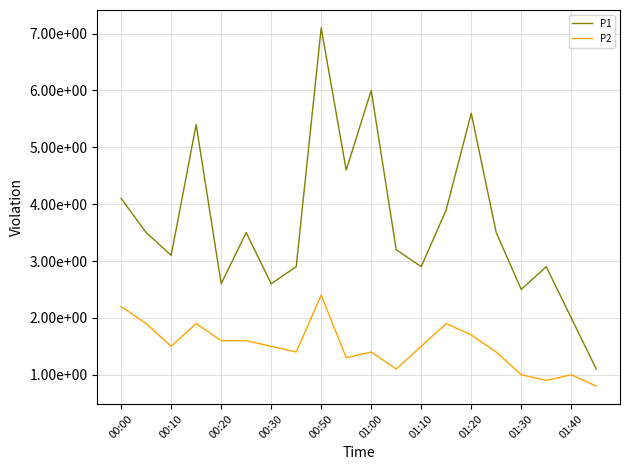

At which category does the chart reach its minimum across all series?

19